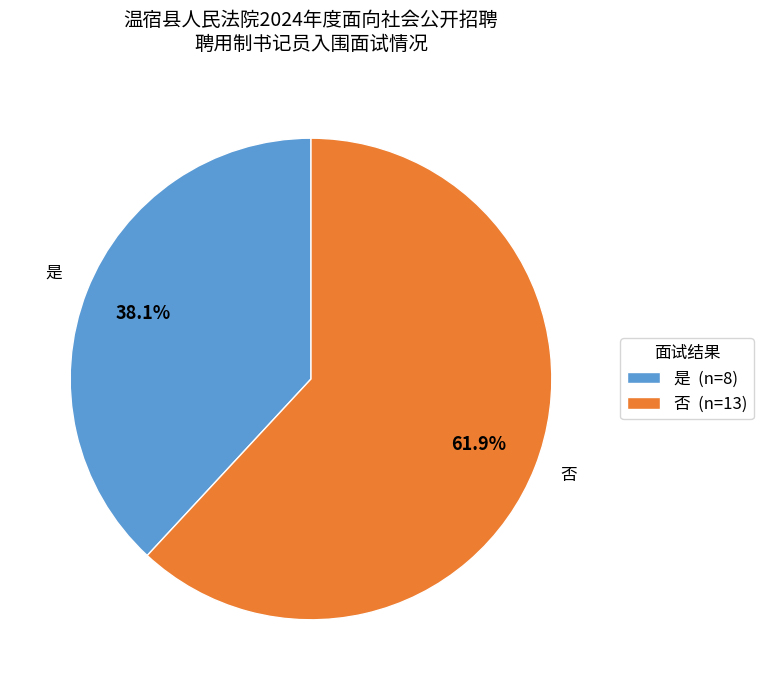

How many segments does this pie chart have?

2